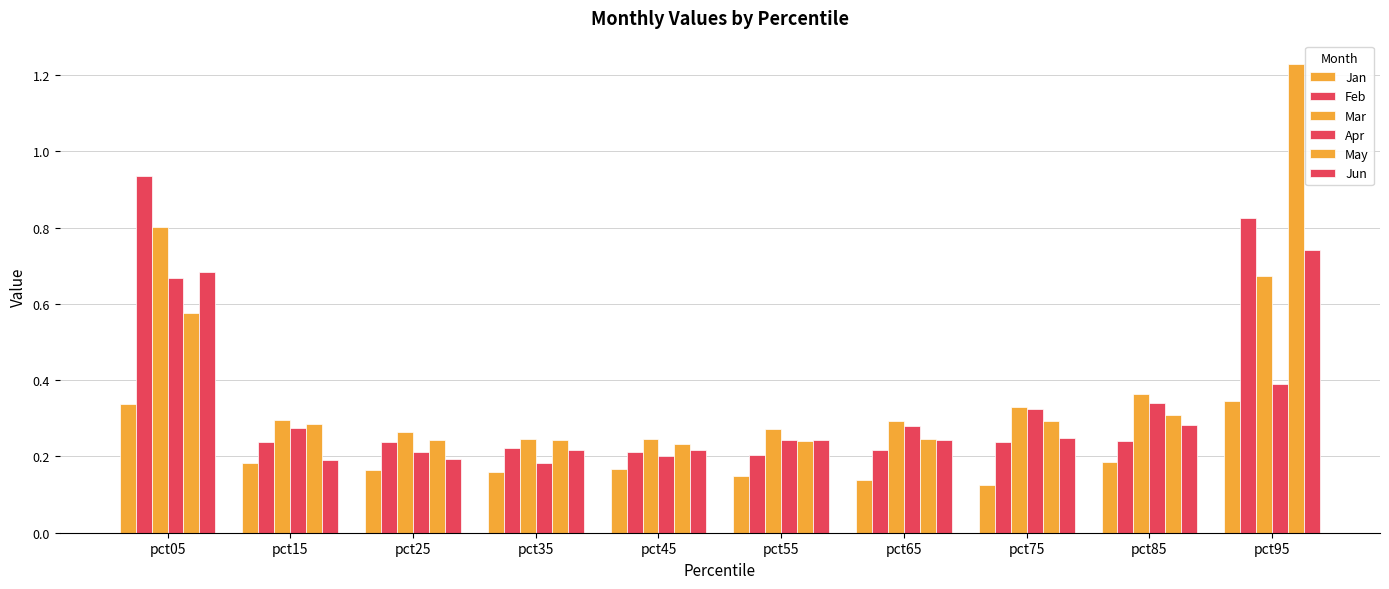

How many bars are there in total?

60